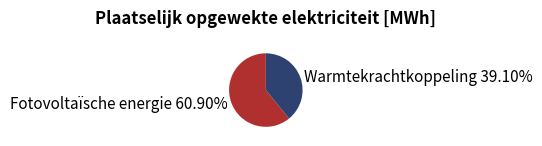

Which has a higher value, Fotovoltaïsche energie 60.90% or Warmtekrachtkoppeling 39.10%?

Fotovoltaïsche energie 60.90%